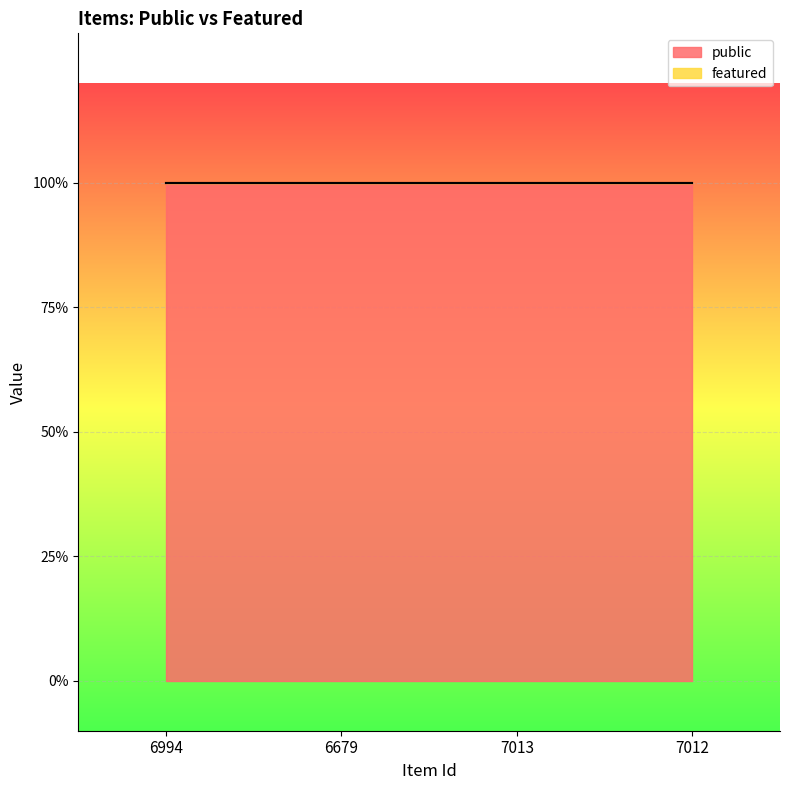

True or false: featured and public intersect in this chart.

False